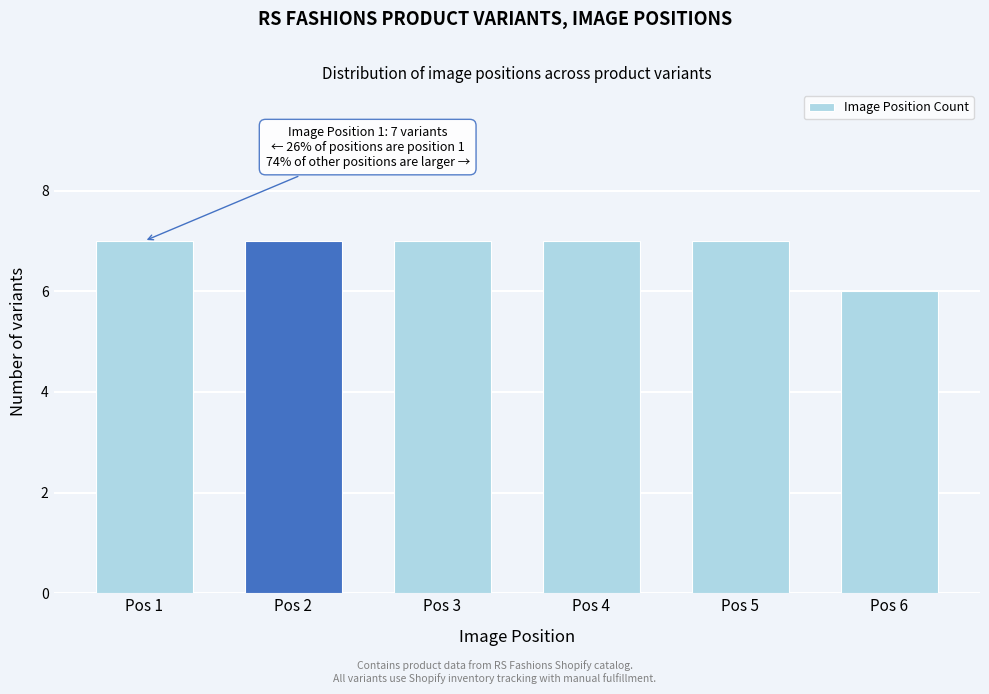

Reading left to right, list all the values displayed in this chart.

7	7	7	7	7	6